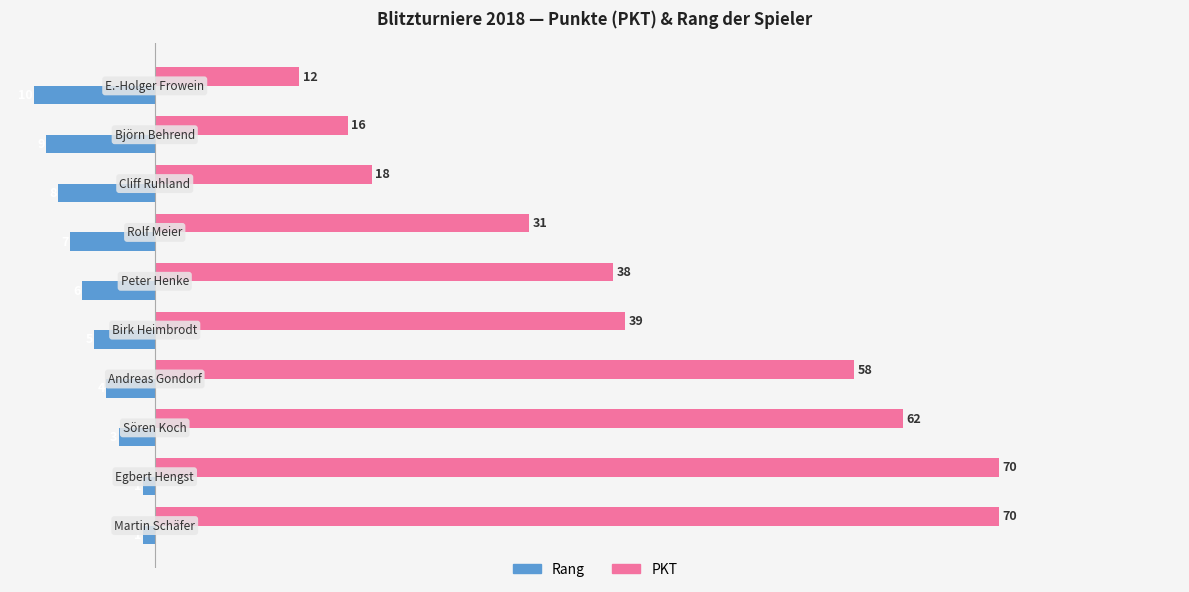

At how many categories does at least one series exceed 15?

9